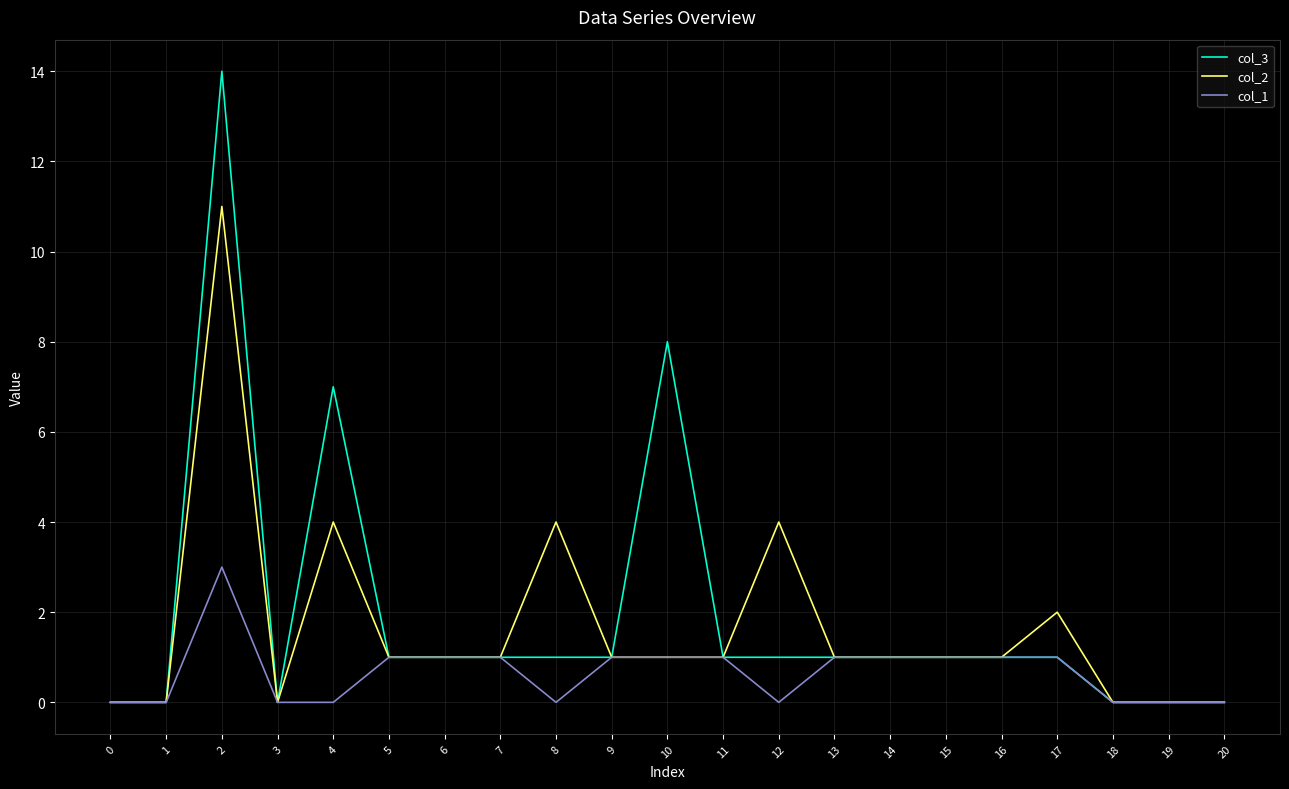

Reading right to left, list all the values displayed in this chart.

col_3: 20=0	19=0	18=0	17=1	16=1	15=1	14=1	13=1	12=1	11=1	10=8	9=1	8=1	7=1	6=1	5=1	4=7	3=0	2=14	1=0	0=0
col_2: 20=0	19=0	18=0	17=2	16=1	15=1	14=1	13=1	12=4	11=1	10=1	9=1	8=4	7=1	6=1	5=1	4=4	3=0	2=11	1=0	0=0
col_1: 20=0	19=0	18=0	17=1	16=1	15=1	14=1	13=1	12=0	11=1	10=1	9=1	8=0	7=1	6=1	5=1	4=0	3=0	2=3	1=0	0=0